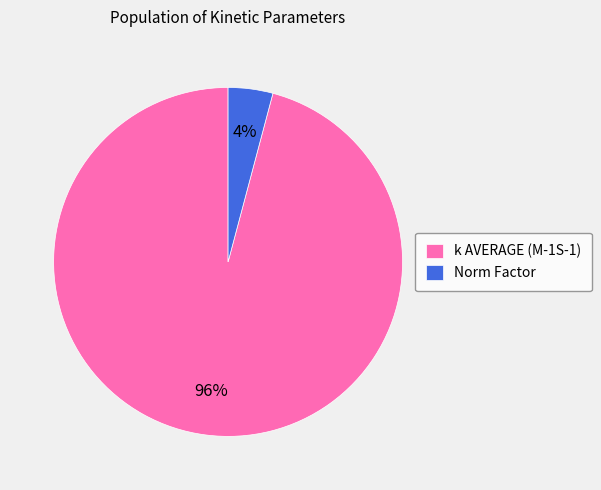

The k AVERAGE (M-1S-1) slice represents 87% of the pie. True or false?

False